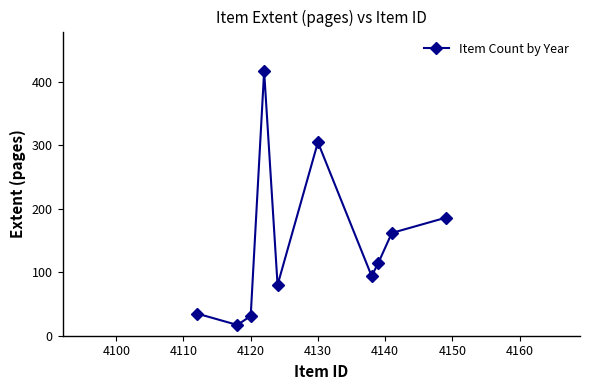

What is the value of the 8th point from the left?

115